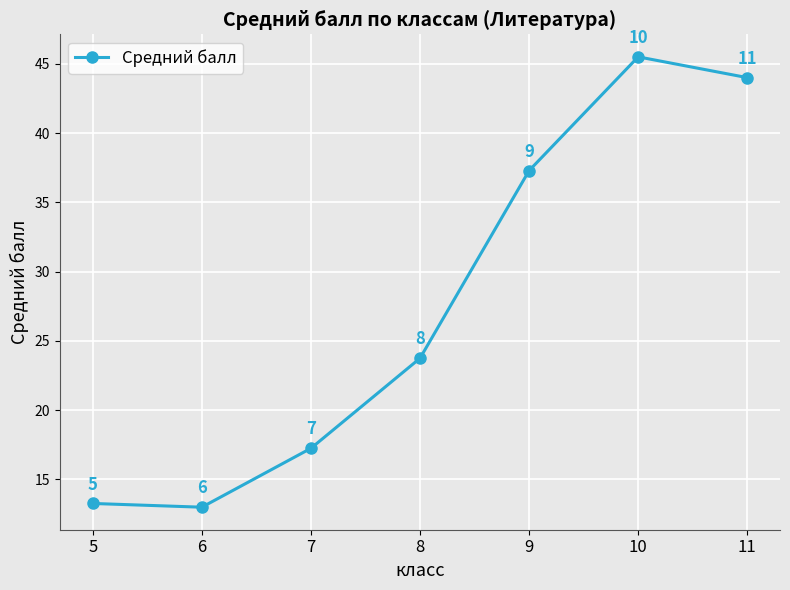

Is it true that the value at 7 is 4.5?

False